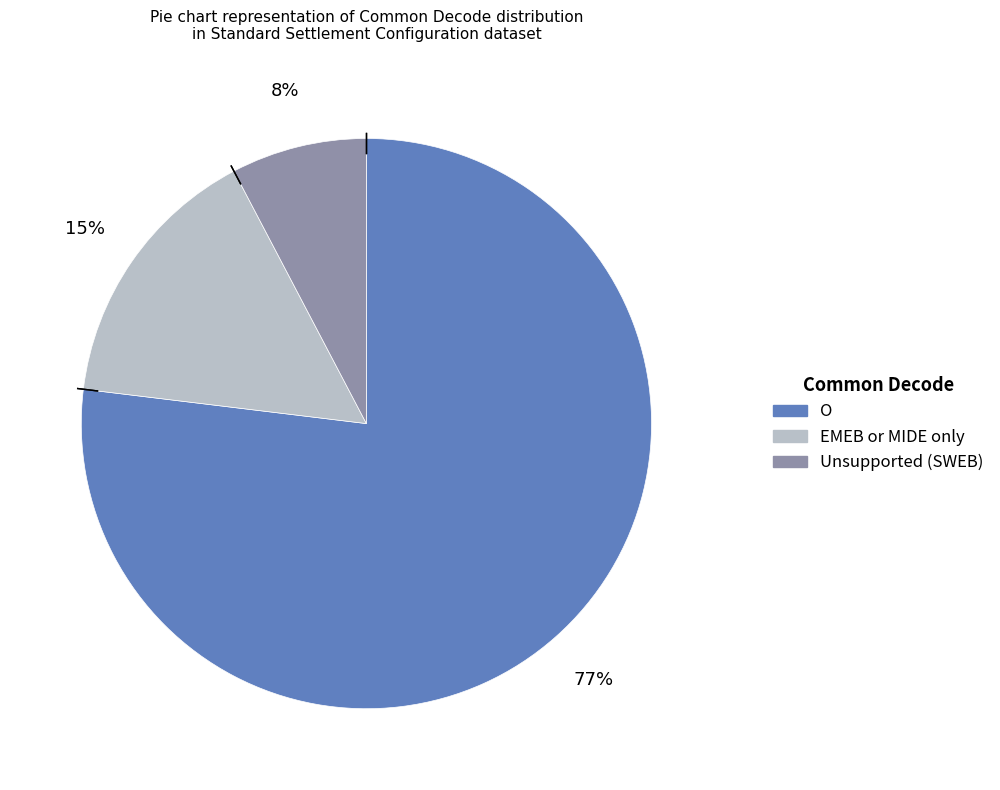

Does any single category account for the majority?

Yes